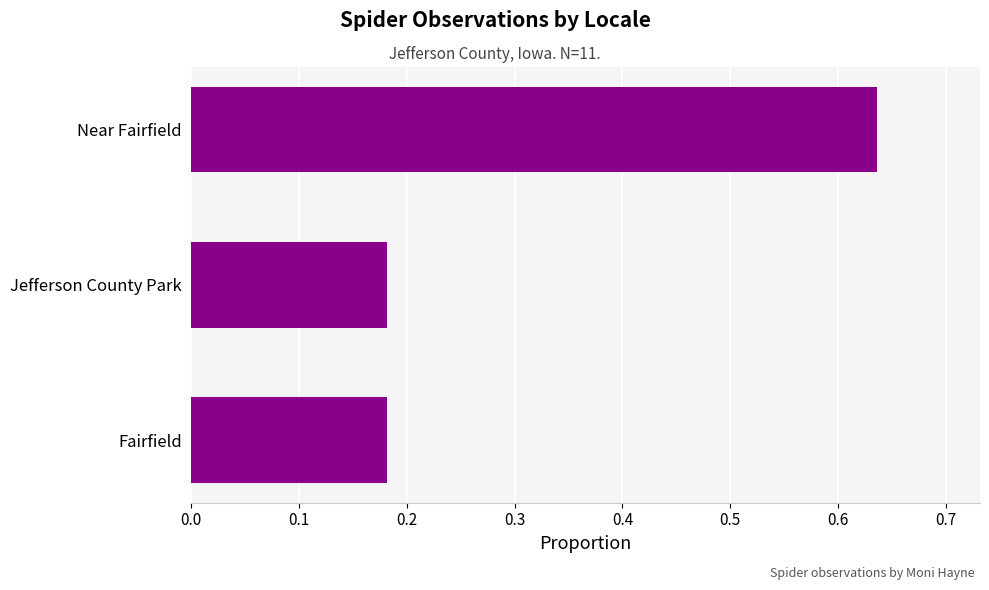

Which label corresponds to the largest value in the chart?

Near Fairfield